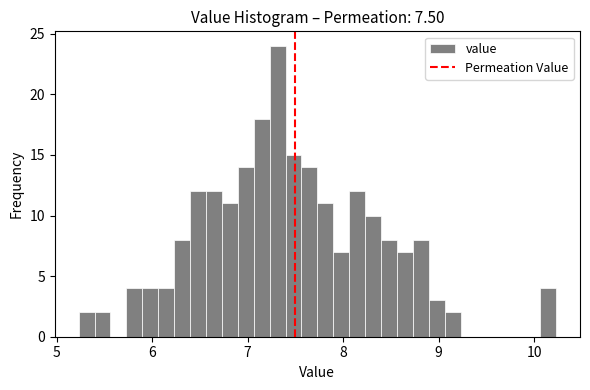

Read against the x-axis, roughly where is the centre of the tallest bar?

7.3